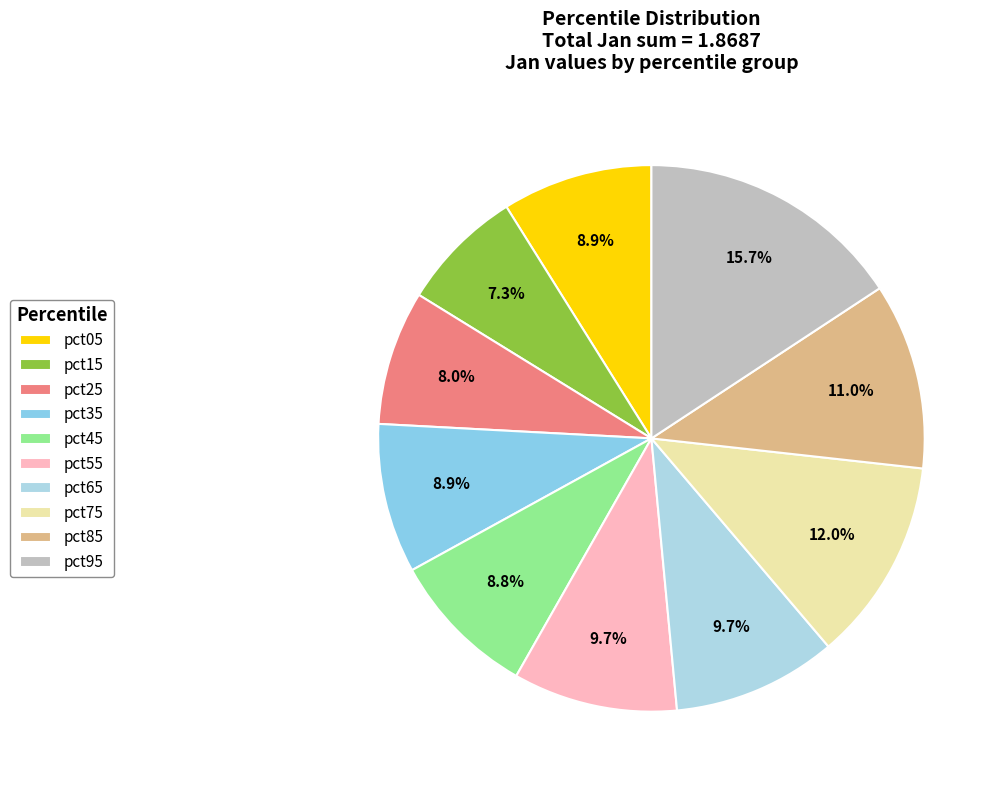

To the nearest percent, what percentage of the pie is pct35?

9%